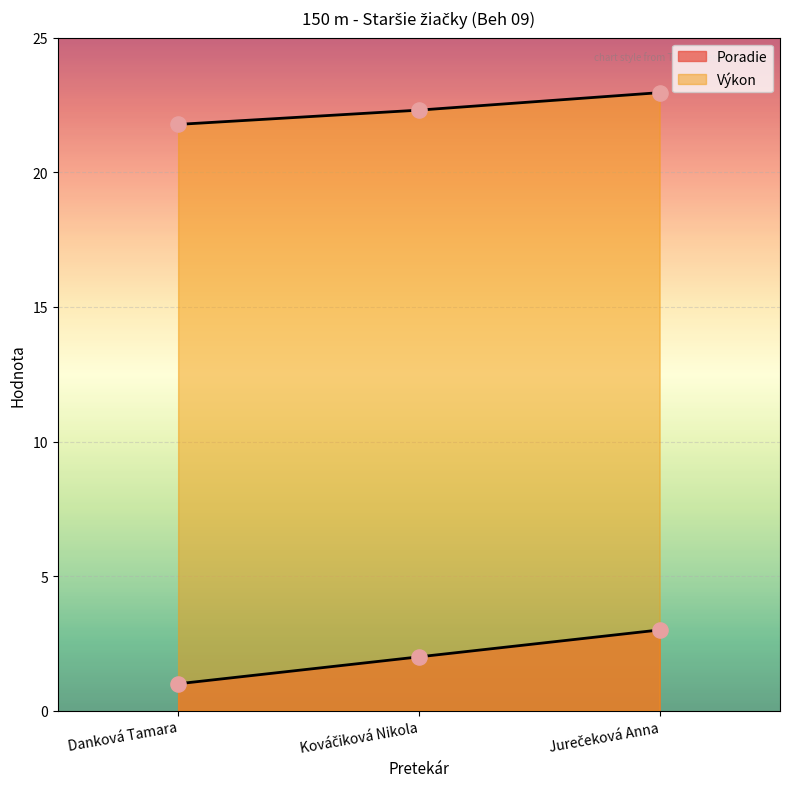

Which series has the largest total across all categories?

Výkon